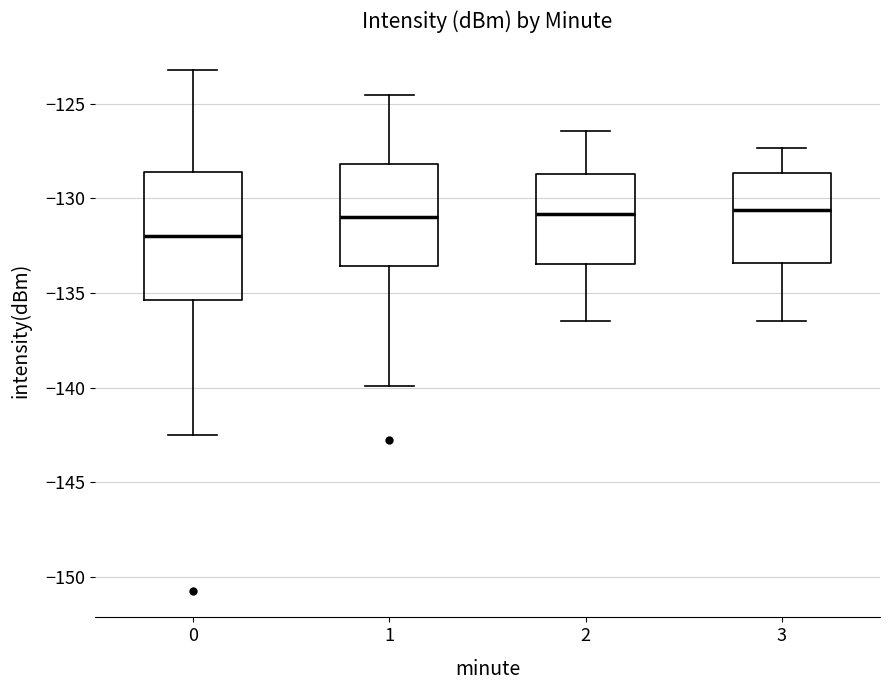

Where does the median line of the box at x = 2 sit on the y-axis? The values are not printed on the chart, so give them approximately, as read against the axis.

-131.0